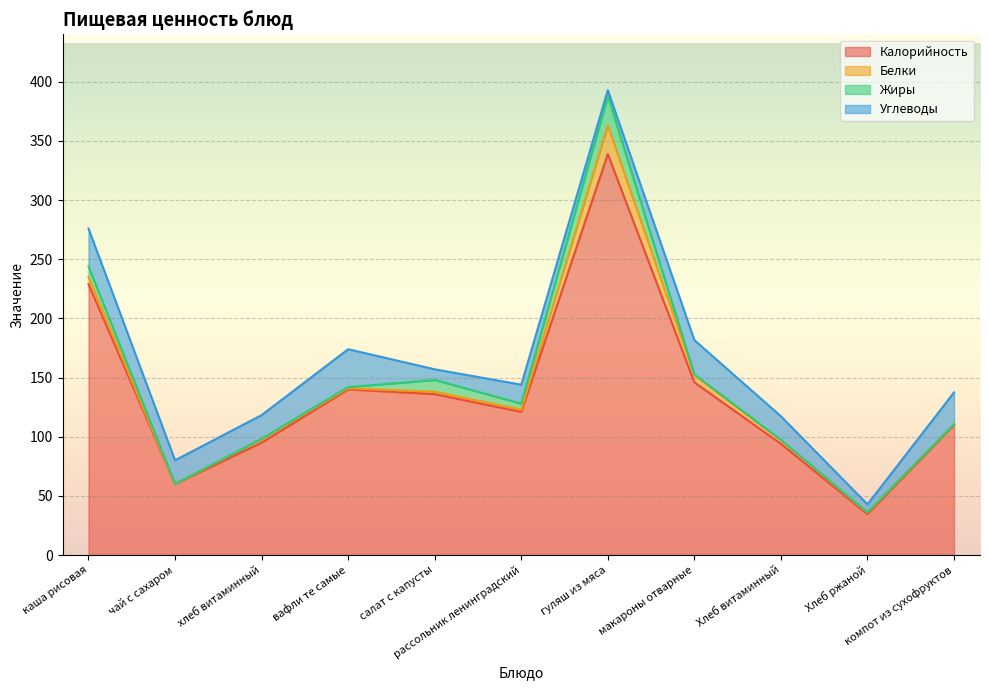

How many values in the Белки series are below 2?

4